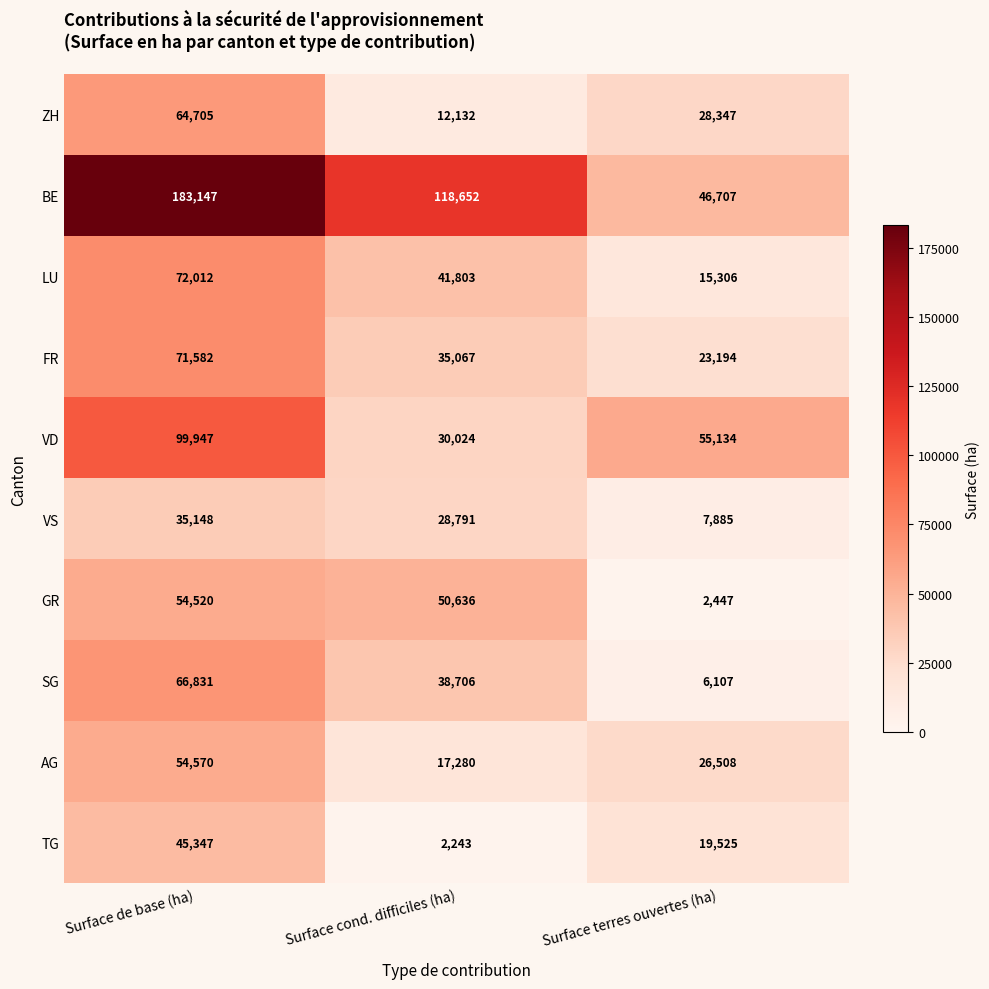

What is the minimum value for VS?

7885